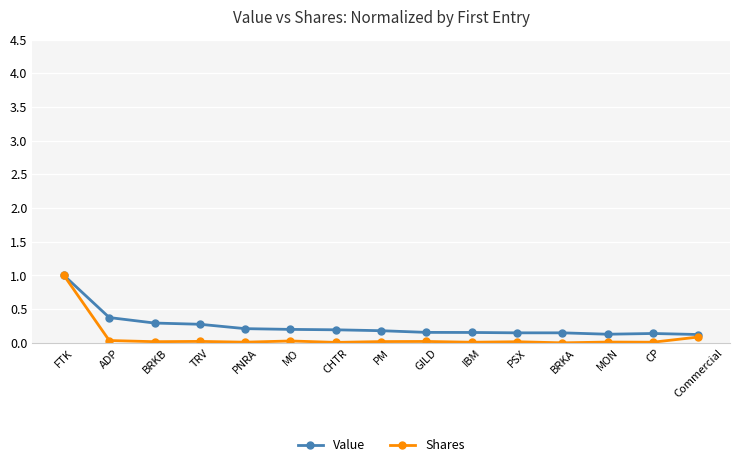

At which category is the sum across all series the highest?

FTK